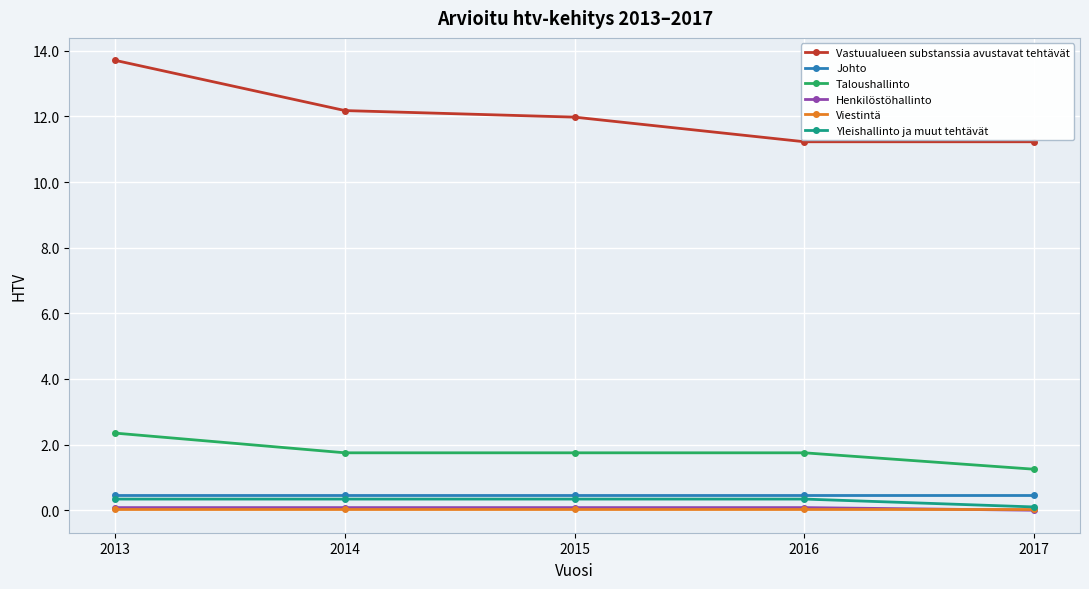

At how many categories does at least one series exceed 9?

5